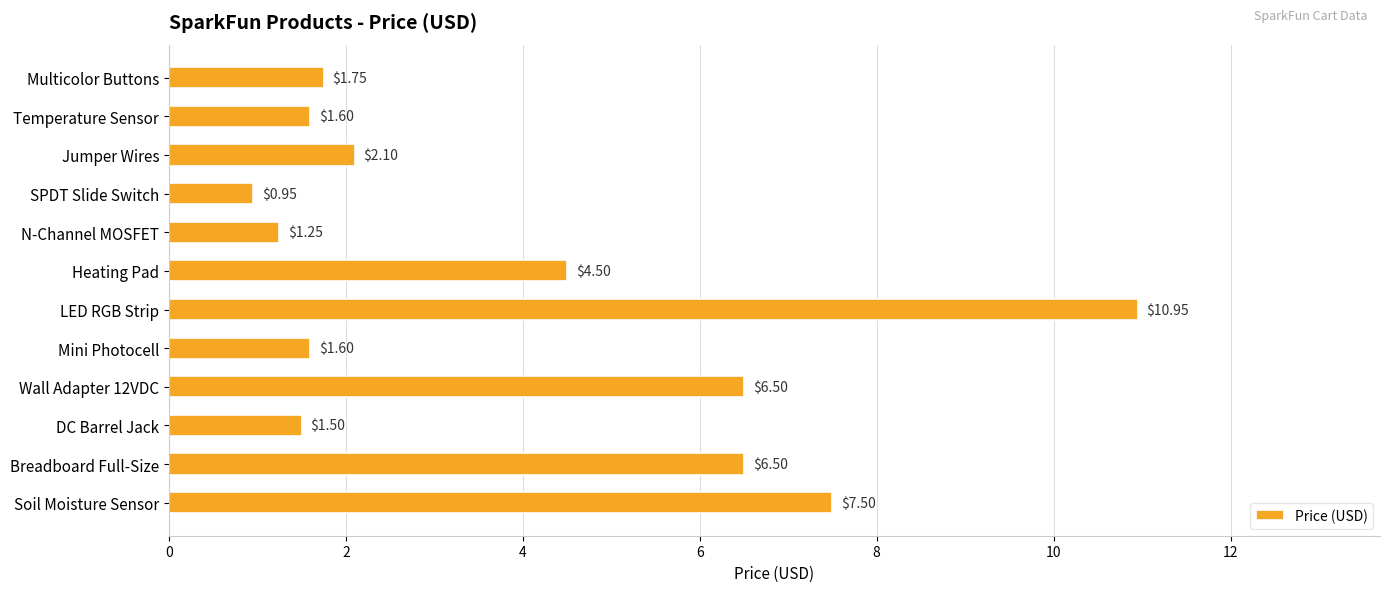

Which has a higher value, Temperature Sensor or SPDT Slide Switch?

Temperature Sensor